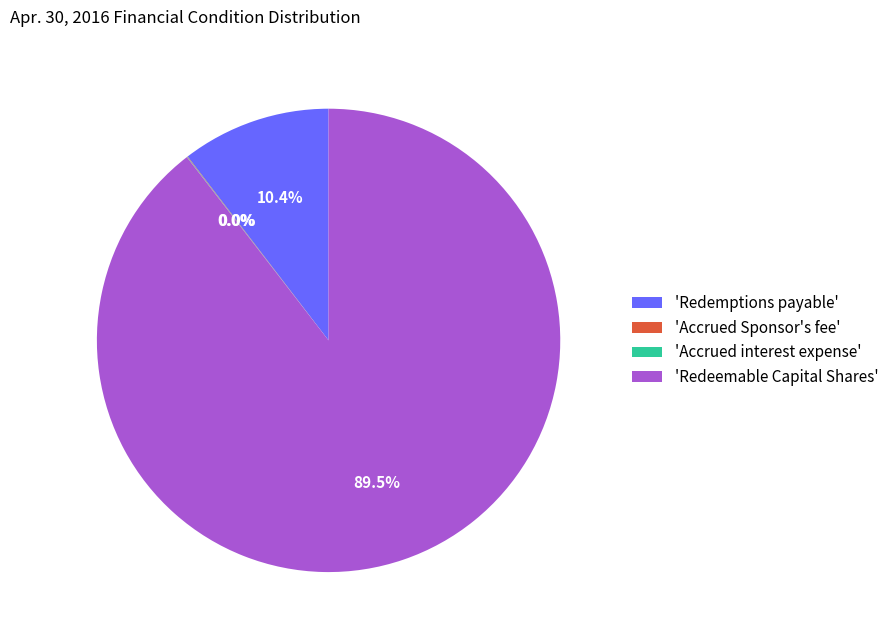

Which has a higher value, 'Redeemable Capital Shares' or 'Redemptions payable'?

'Redeemable Capital Shares'